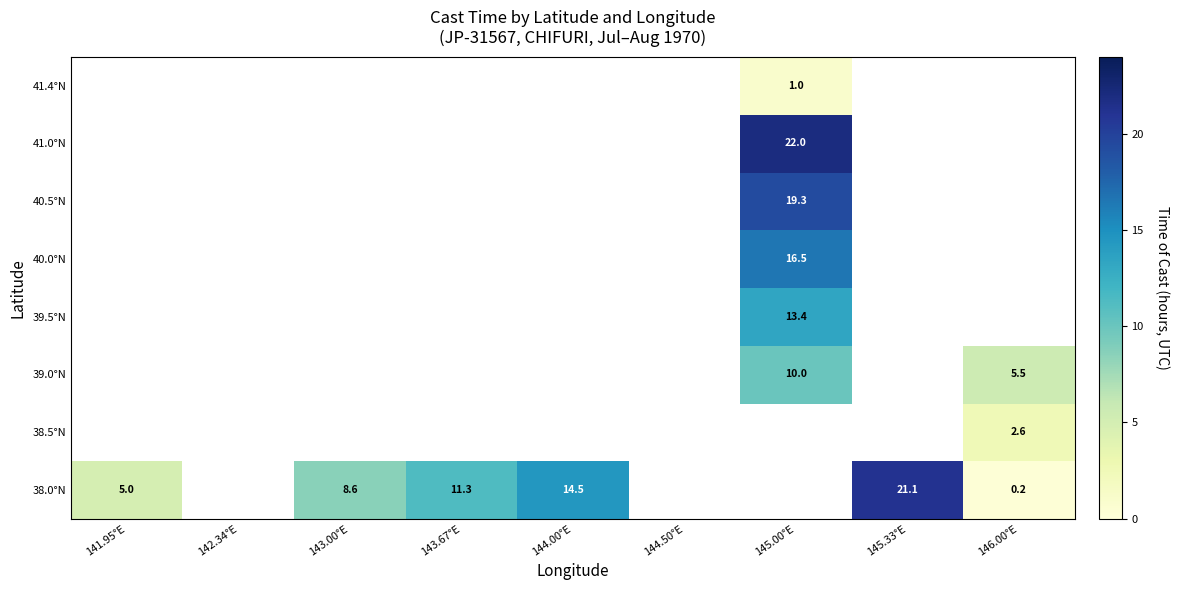

At how many categories does at least one series exceed 2?

7